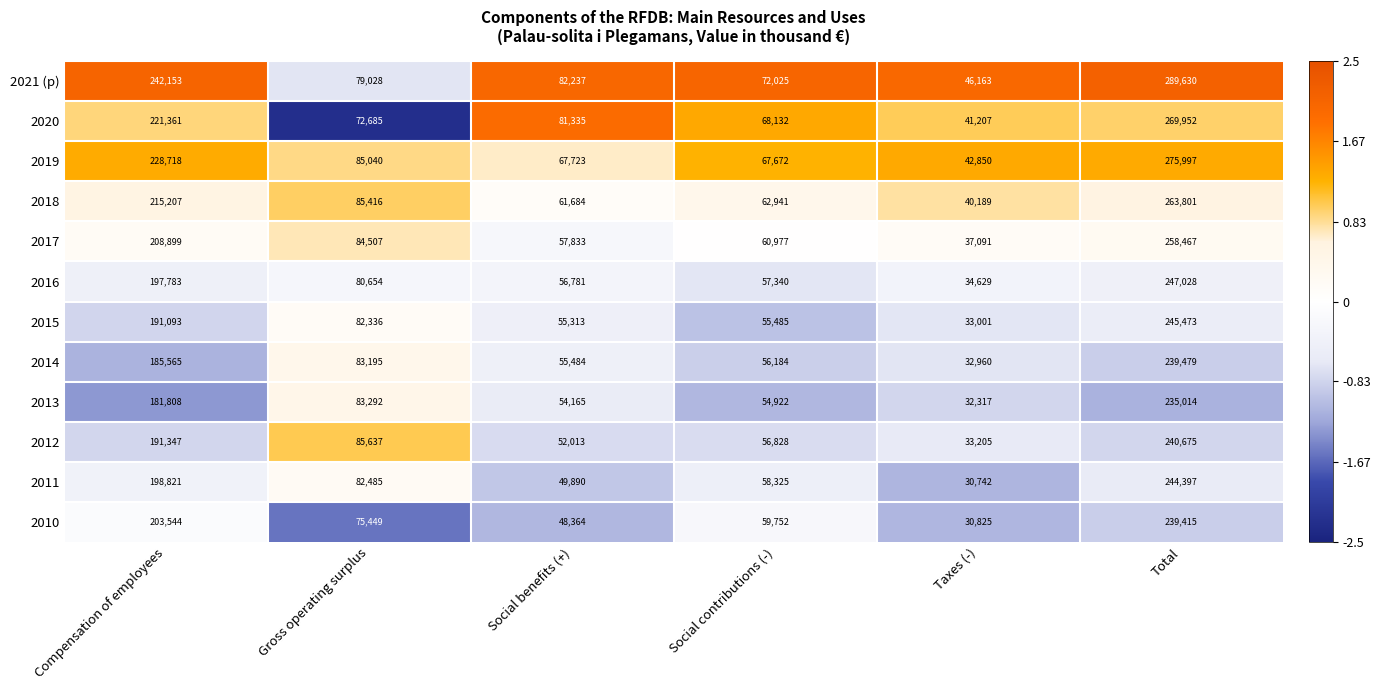

The 2017 series shows 22990 at Social benefits (+). True or false?

False